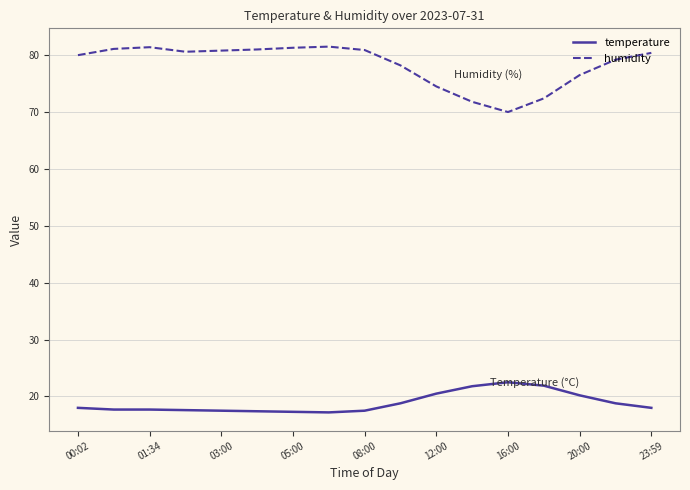

Which series has the largest range (max minus min)?

humidity